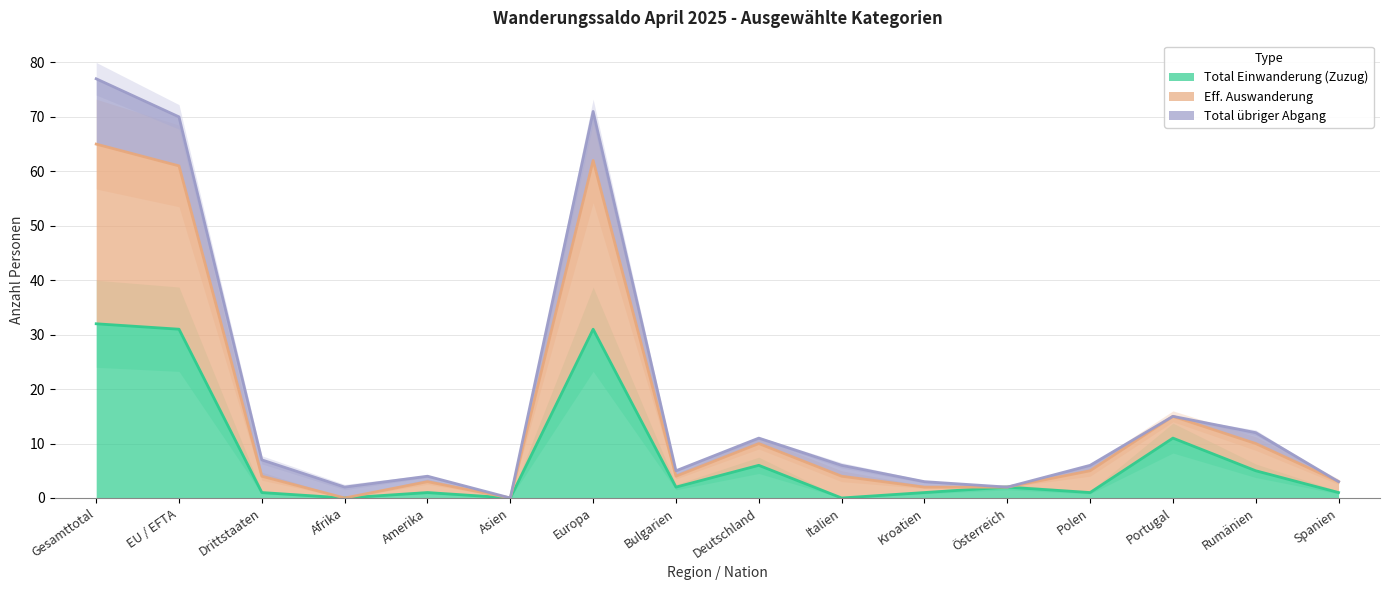

What is the label of the 5th point from the right?

Österreich